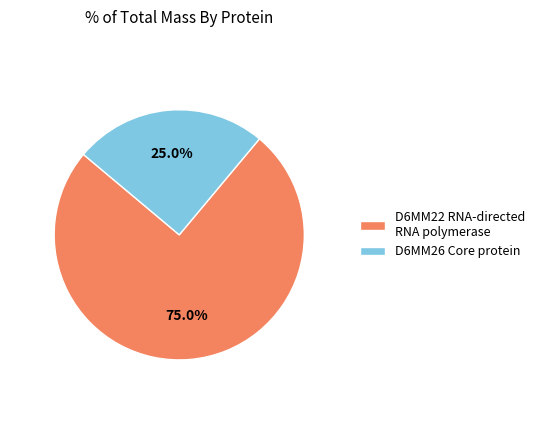

To the nearest percent, what is the difference between the largest and smallest slice percentages?

50%